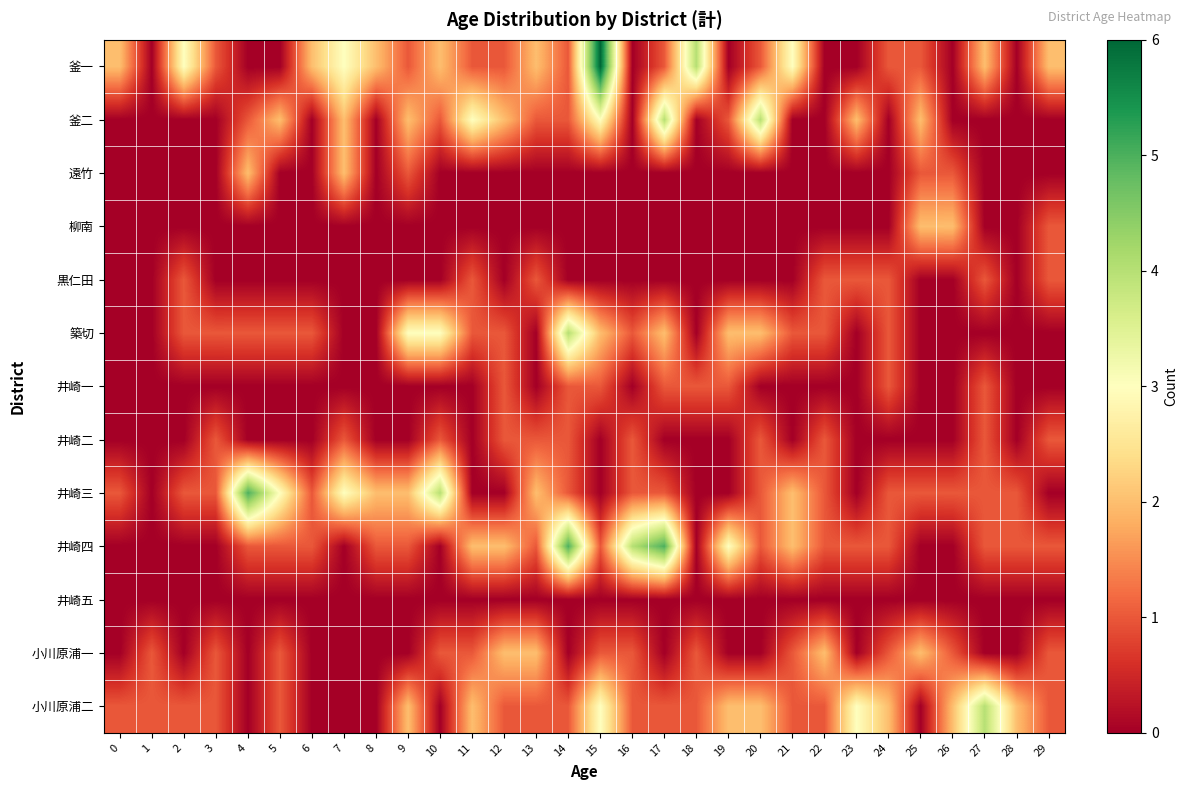

What is the difference between the highest and lowest values at 5?

3